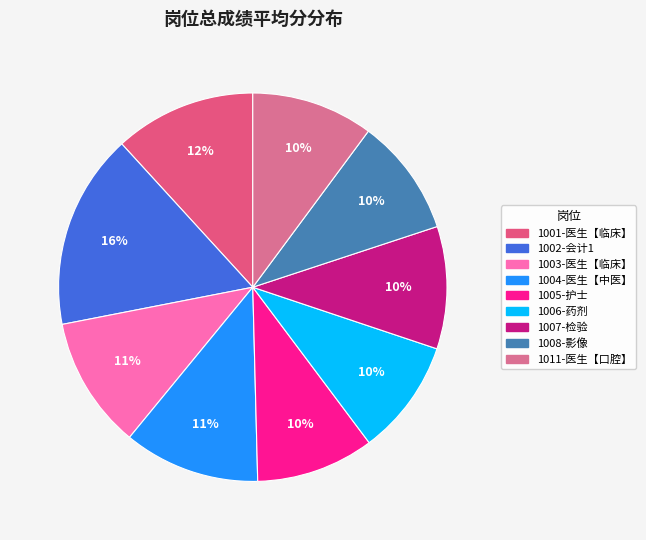

To the nearest percent, what is the average slice percentage?

11%